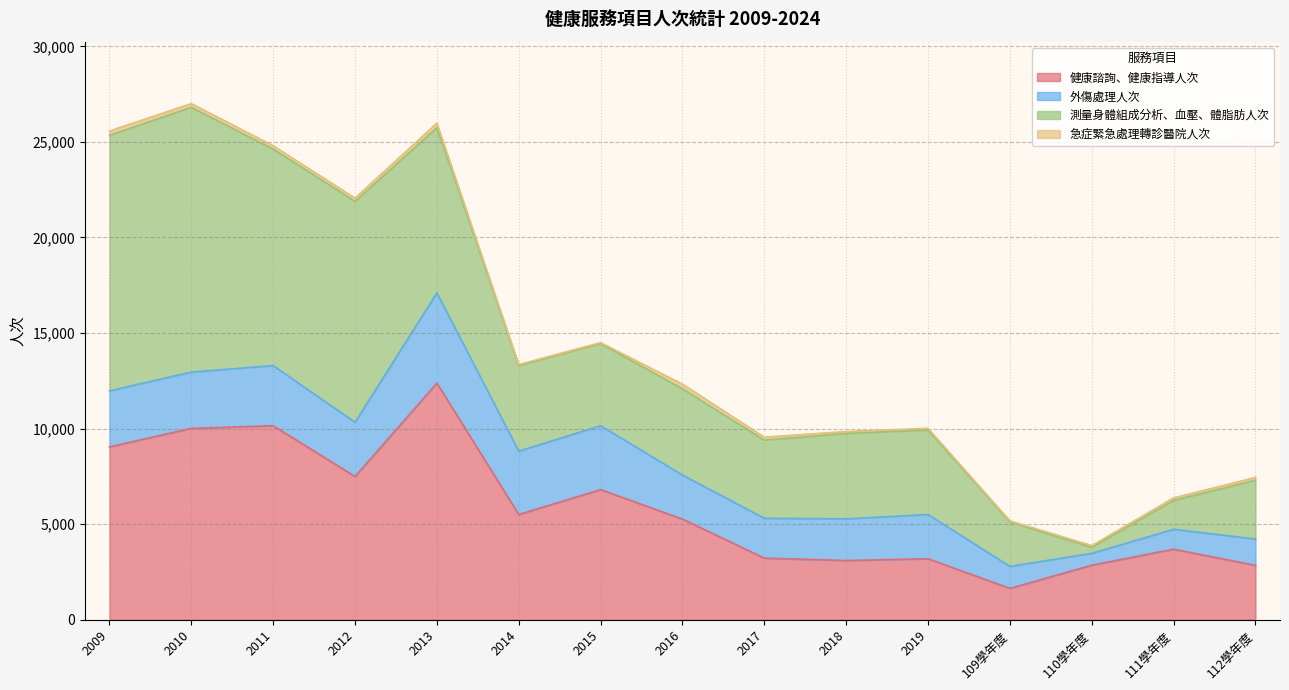

Where is the first local minimum for 測量身體組成分析、血壓、體脂肪人次?

2011